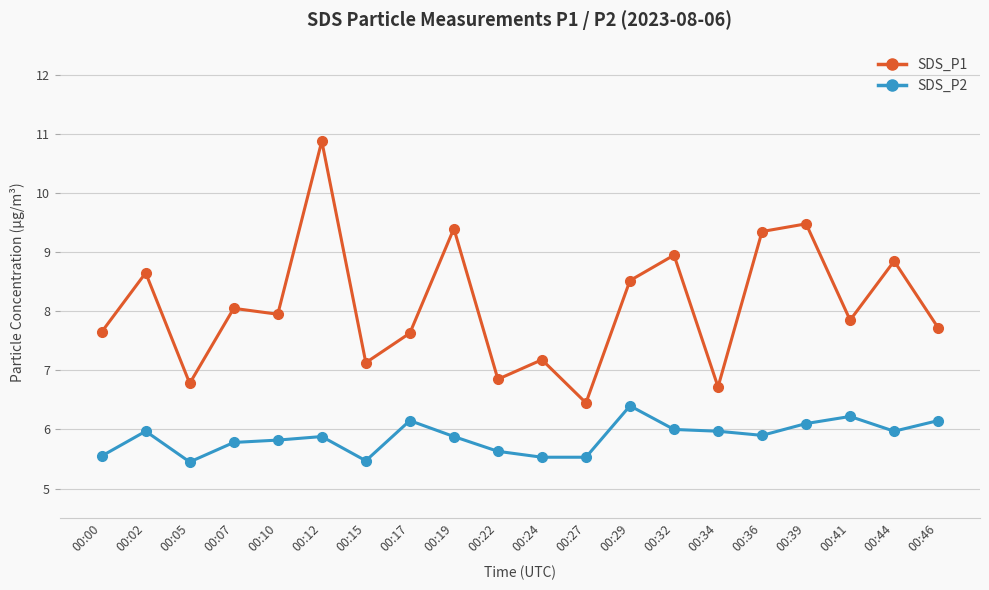

At which category does SDS_P1 reach its first local valley?

00:05